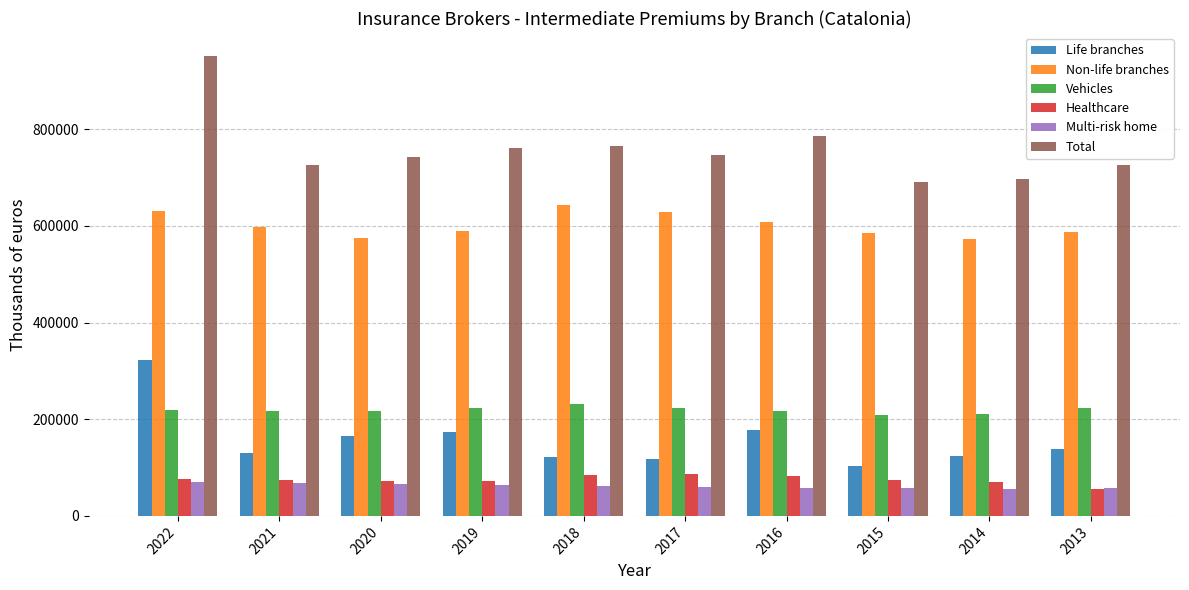

Which series has the largest total across all categories?

Total